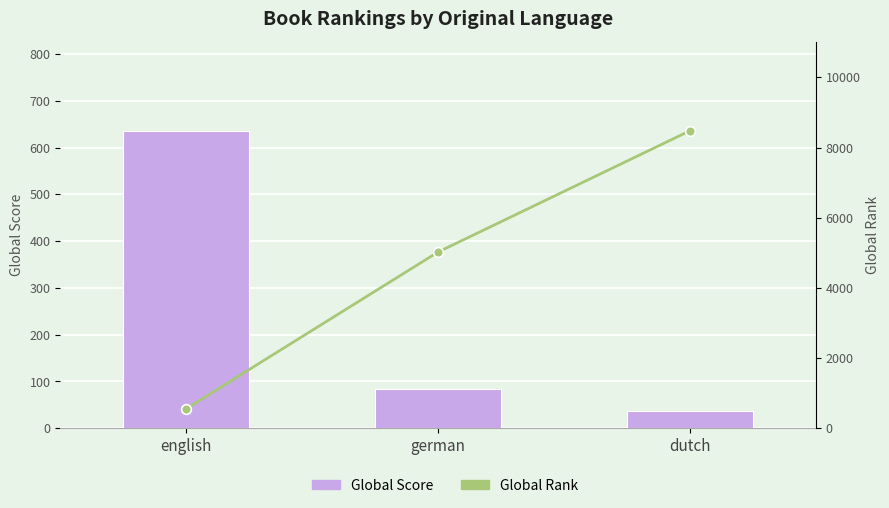

Between dutch and english, which is larger?

english